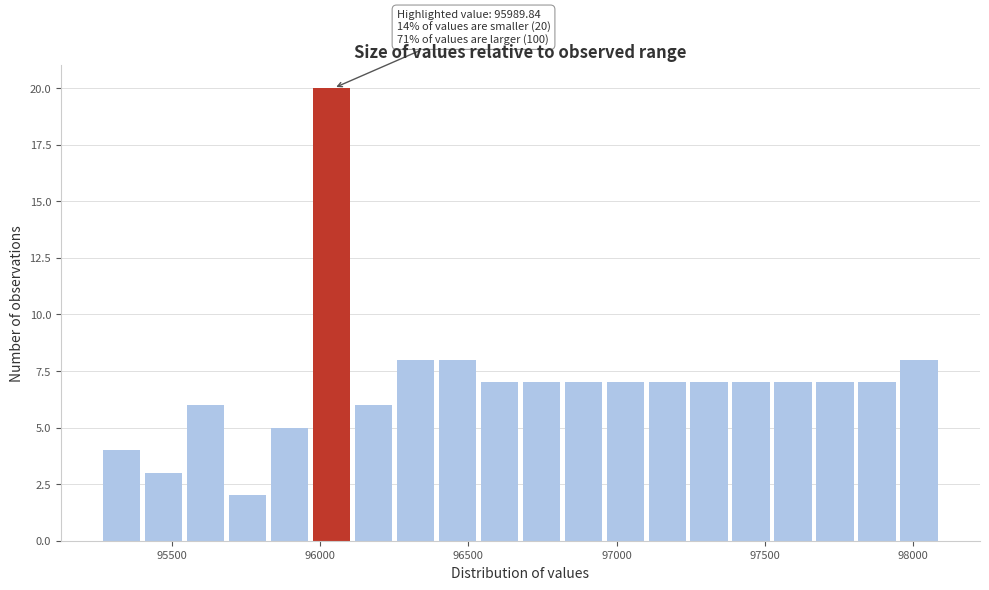

Read against the x-axis, roughly where is the centre of the tallest bar?

96050